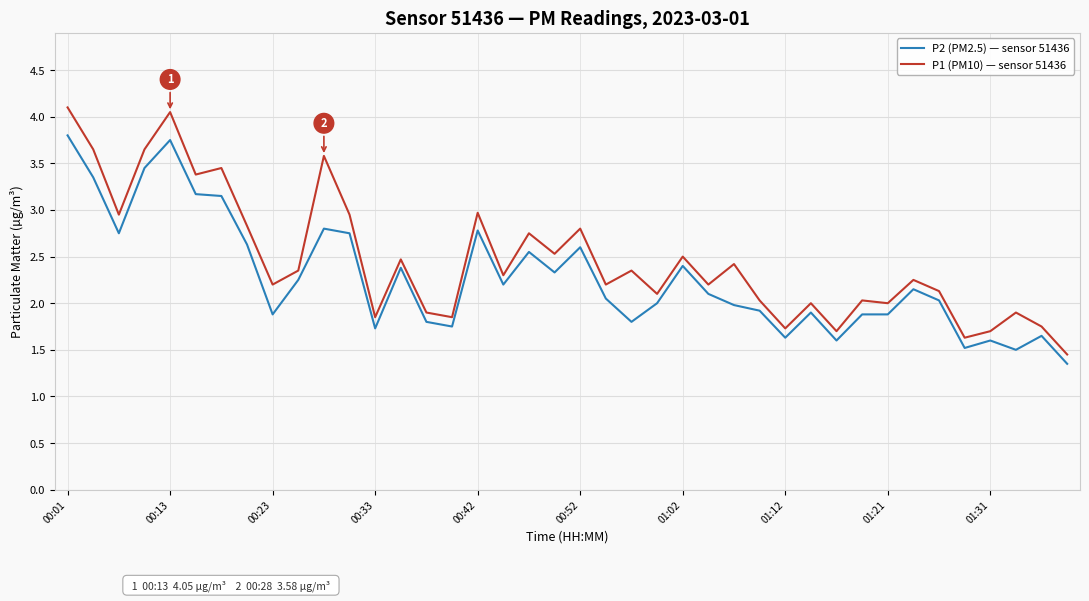

Which series has the largest total across all categories?

P1 (PM10) — sensor 51436